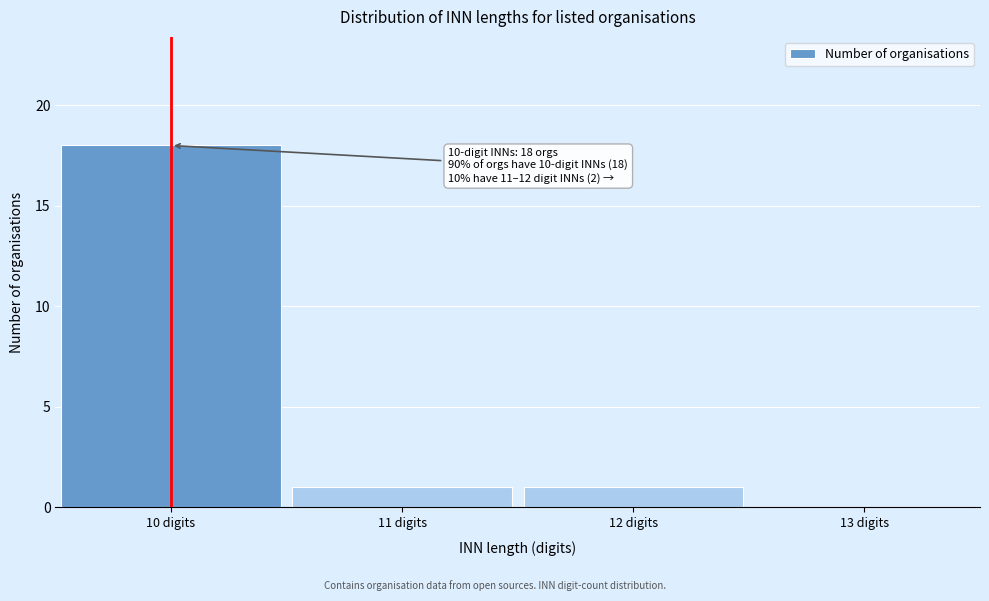

Which range on the x-axis has the tallest bar?

9.5 to 10.5